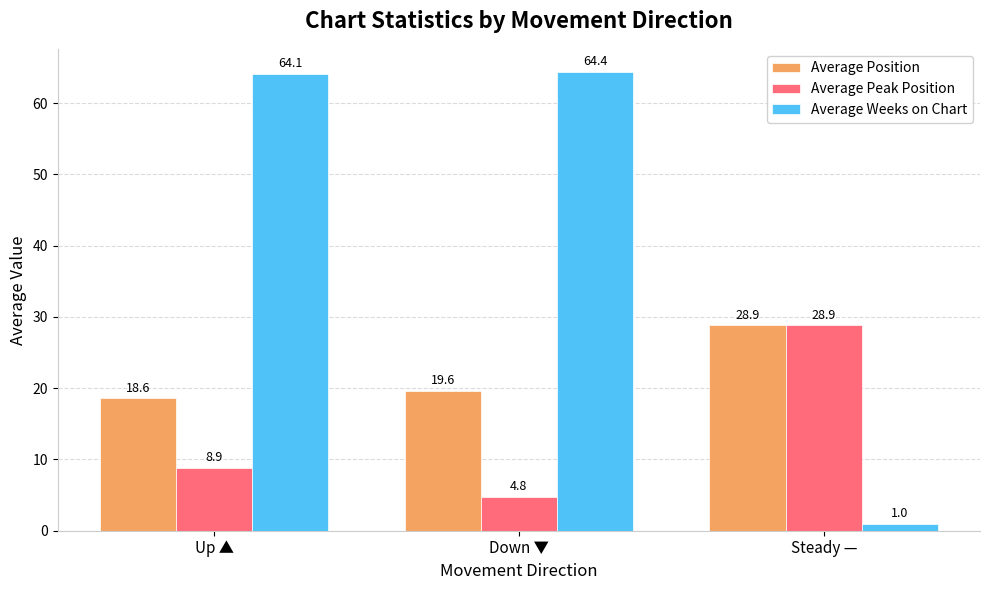

Reading left to right, what are all the values shown in this chart?

Average Position: Up ▲=18.6	Down ▼=19.6	Steady —=28.9
Average Peak Position: Up ▲=8.9	Down ▼=4.8	Steady —=28.9
Average Weeks on Chart: Up ▲=64.1	Down ▼=64.4	Steady —=1.0